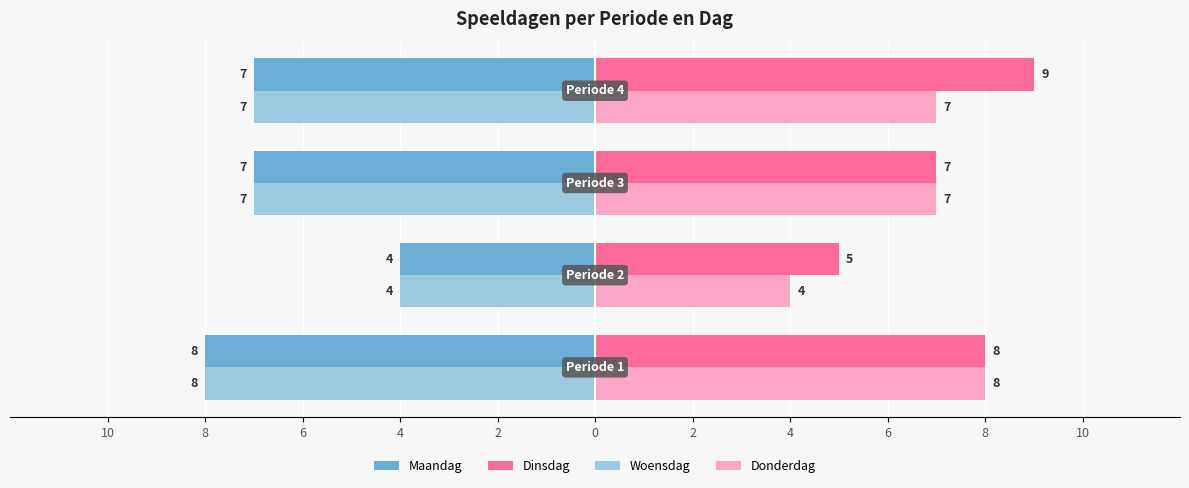

What is the sum of all Woensdag values?

-26